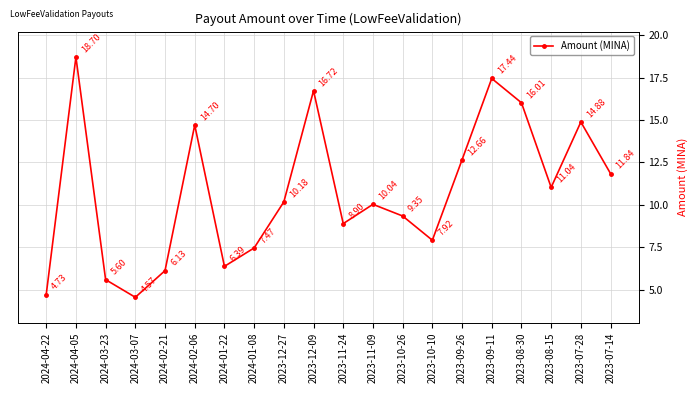

Where is the first local maximum?

2024-04-05